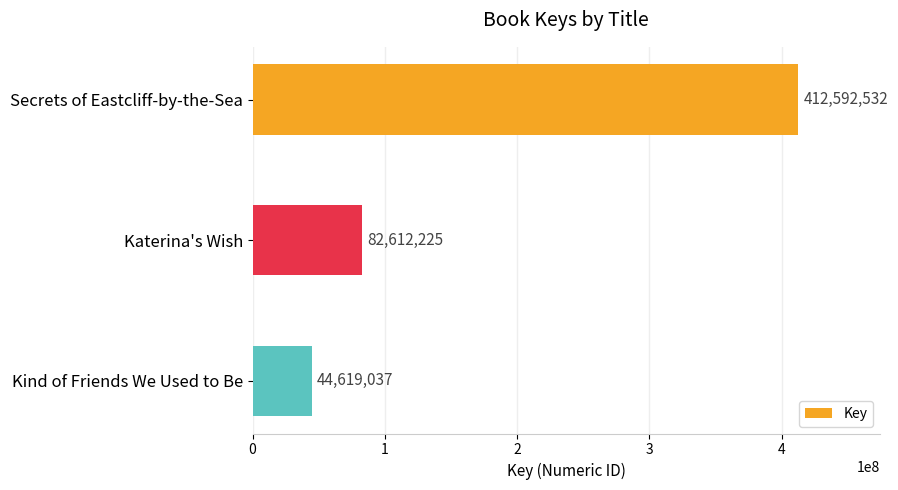

At which category does the chart reach its minimum across all series?

Kind of Friends We Used to Be